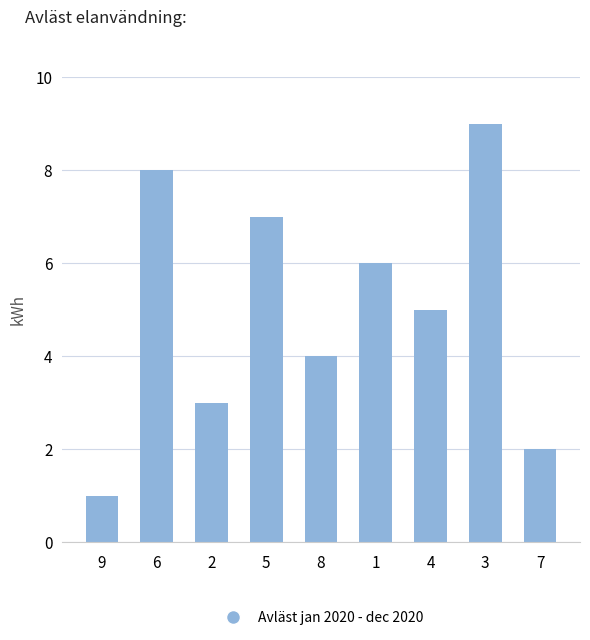

How many data points are less than 5?

4